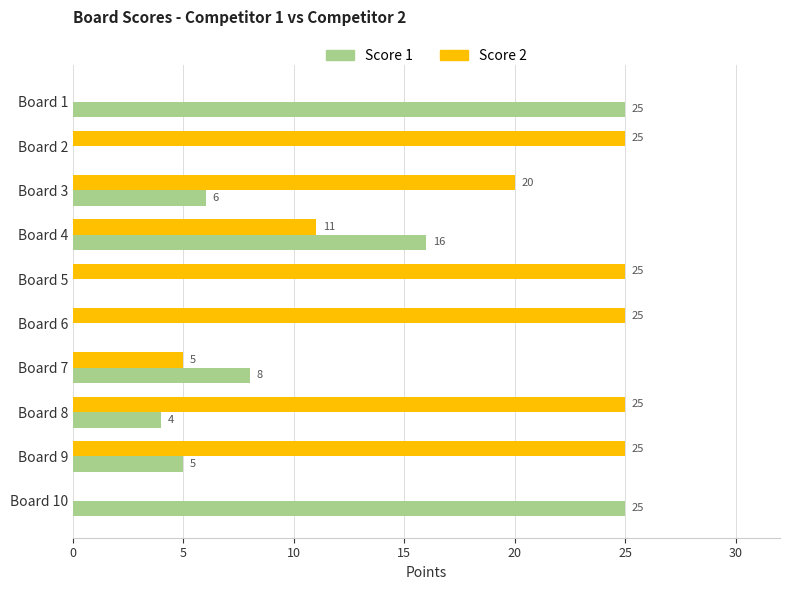

What is the sum of the Score 2 values at Board 3 and Board 6?

45